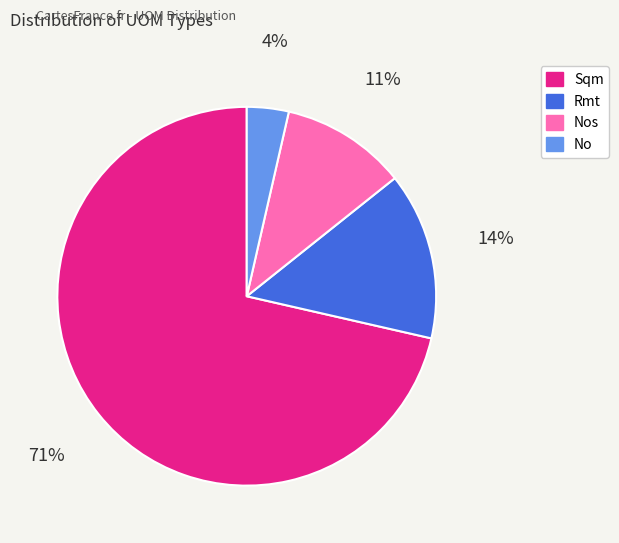

Is there a majority slice in this chart?

Yes